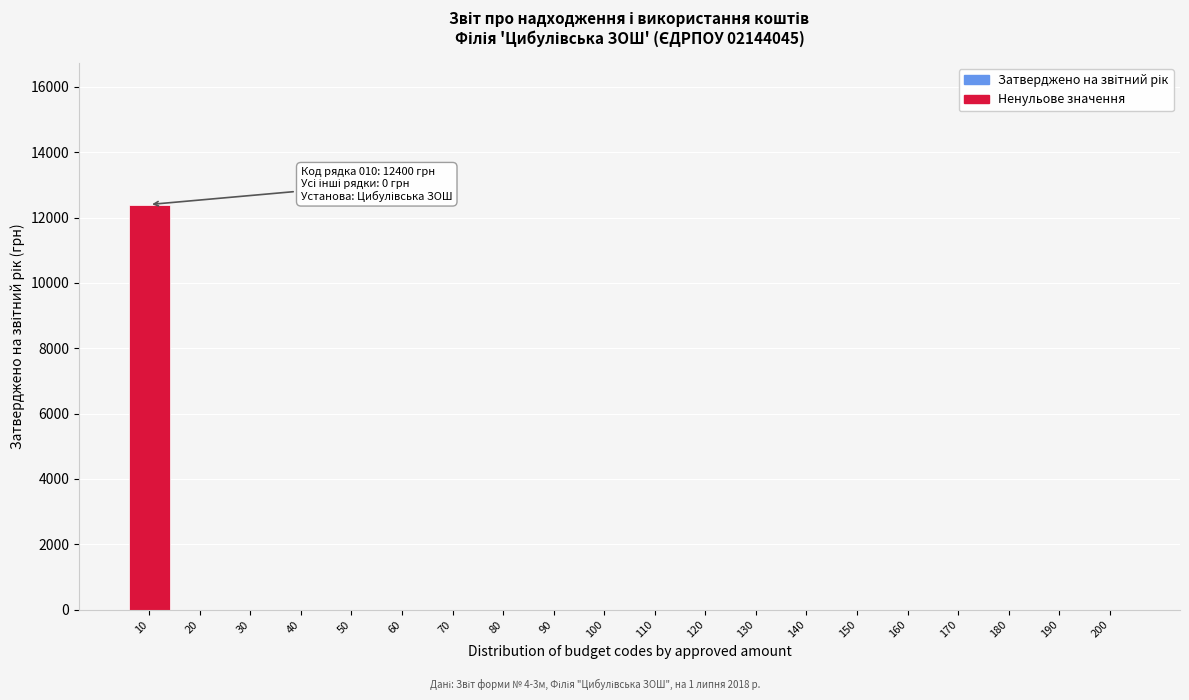

Reading right to left, list all the values displayed in this chart.

200=0	190=0	180=0	170=0	160=0	150=0	140=0	130=0	120=0	110=0	100=0	90=0	80=0	70=0	60=0	50=0	40=0	30=0	20=0	10=12400